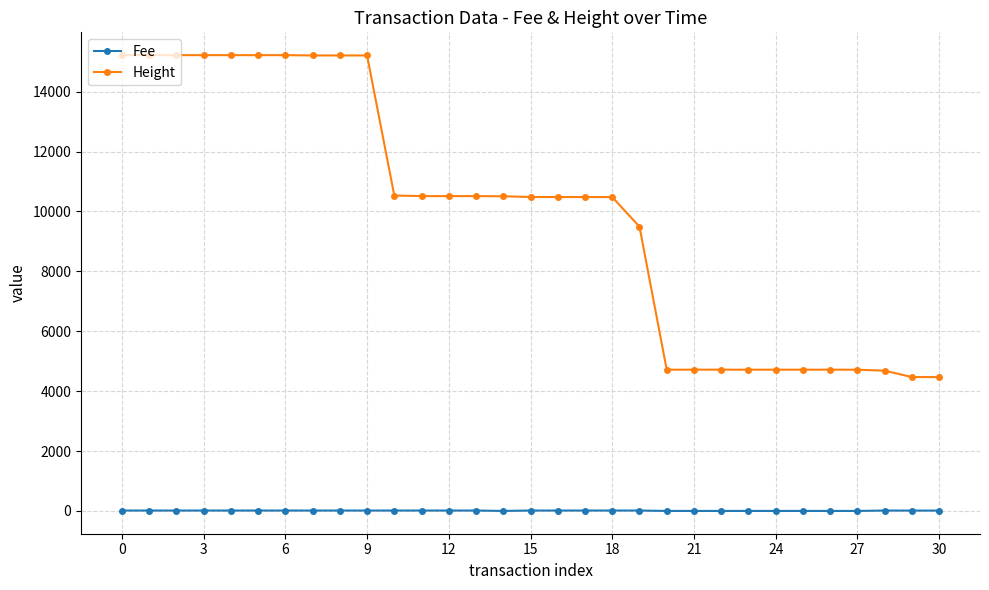

True or false: Fee and Height intersect in this chart.

False